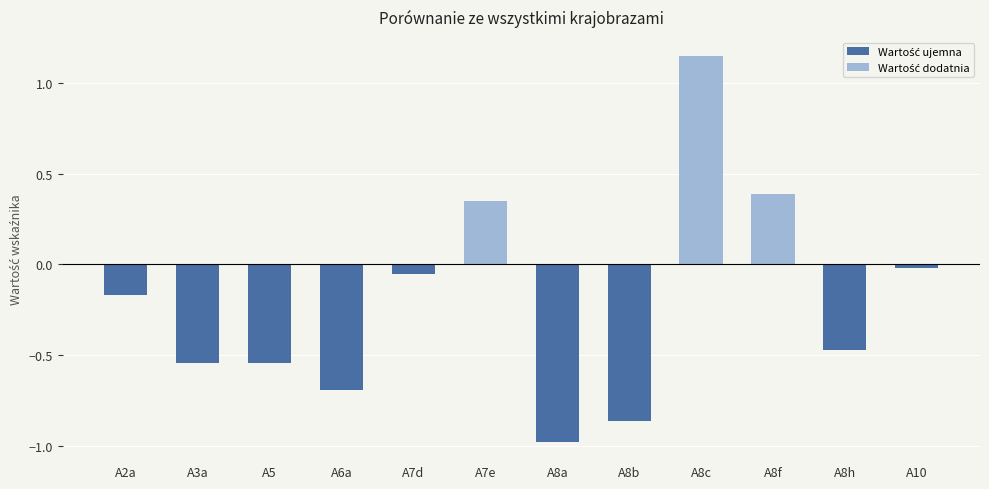

What is the label of the 6th bar from the left?

A7e